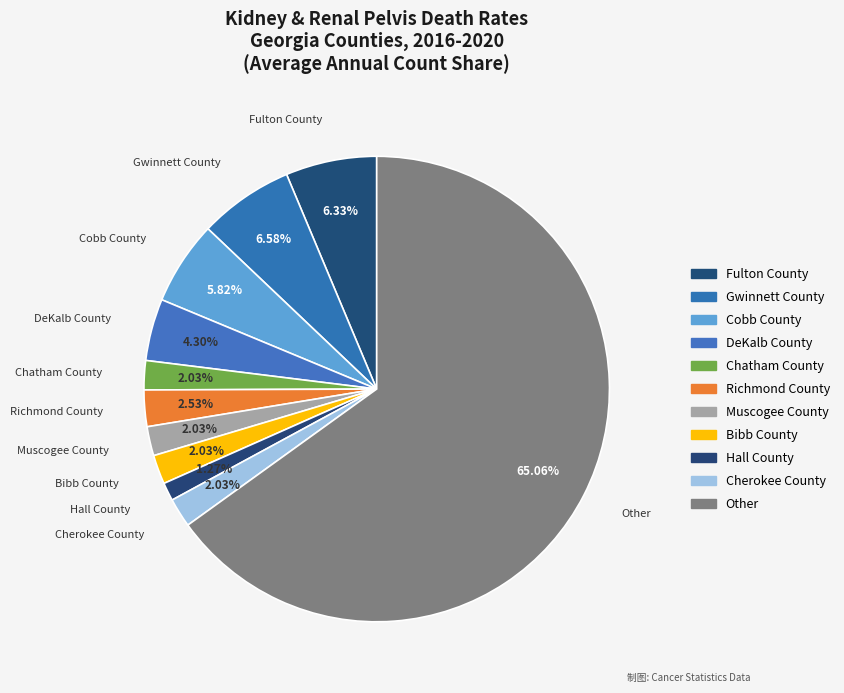

What portion of the pie excludes Gwinnett County?

93.4%